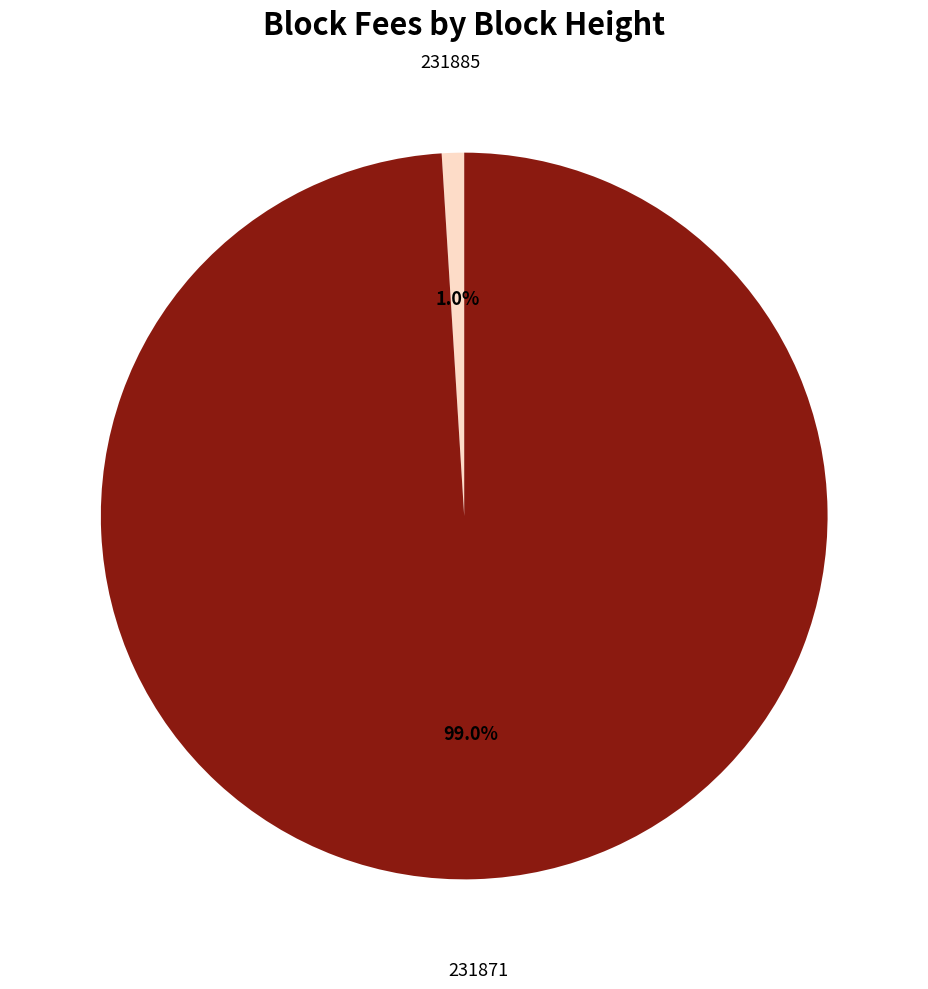

To the nearest percent, what is the combined percentage of 231885 and 231871?

100%